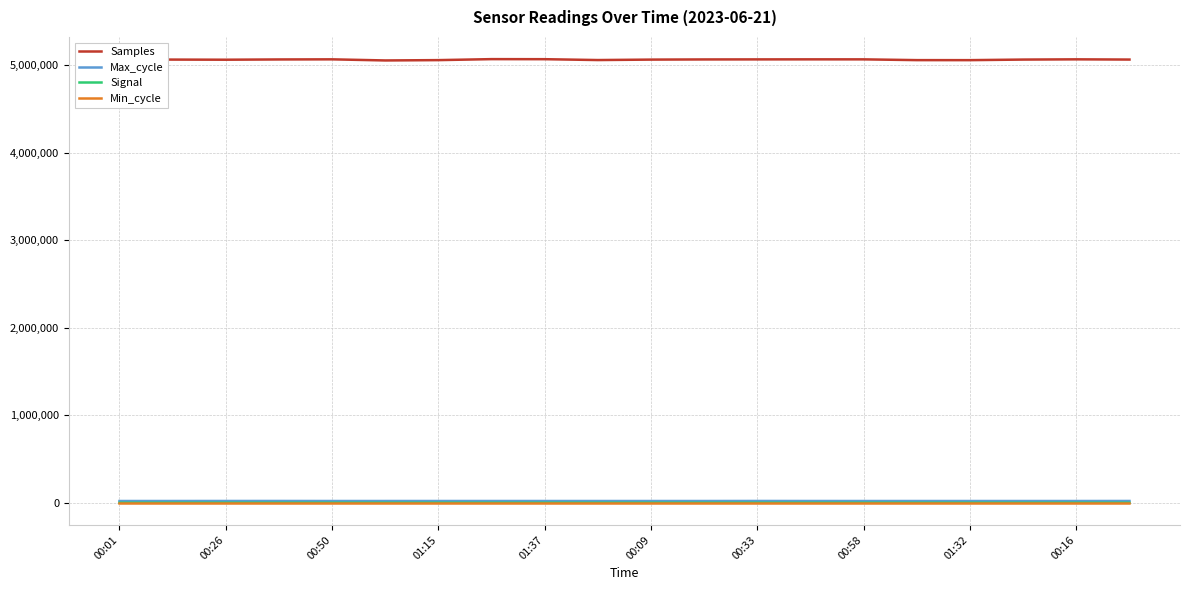

Which series has the largest total across all categories?

Samples